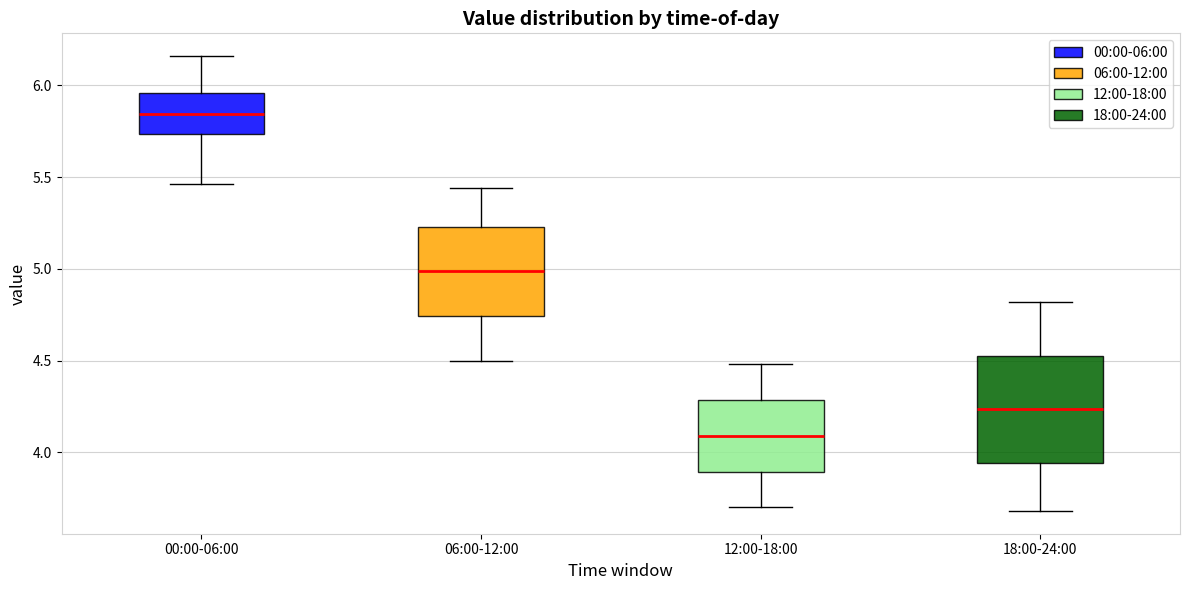

Reading left to right, read every box against the y-axis: the position of its median line, the range the box covers, and the ends of its whiskers. The values are not printed on the chart, so give them approximately, as read against the axis.

00:00-06:00: median 5.85, box 5.75 to 5.95, whiskers 5.45 to 6.15
06:00-12:00: median 5.00, box 4.75 to 5.25, whiskers 4.50 to 5.45
12:00-18:00: median 4.10, box 3.90 to 4.30, whiskers 3.70 to 4.50
18:00-24:00: median 4.25, box 3.95 to 4.55, whiskers 3.70 to 4.80